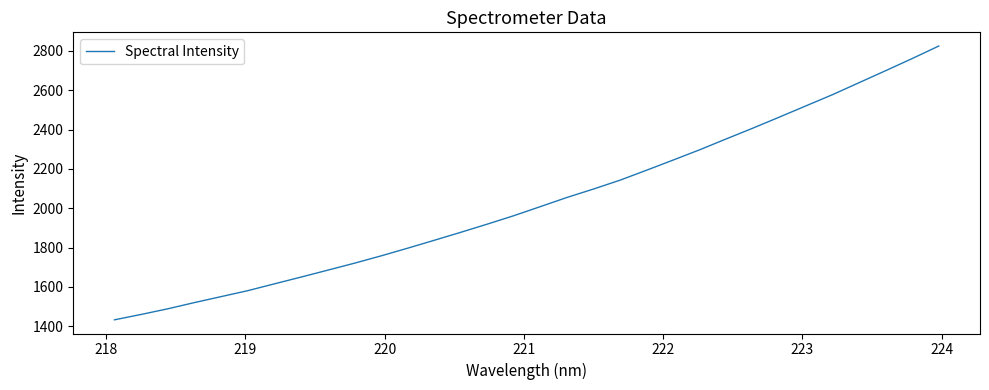

Count the number of values greater than 2008.

16